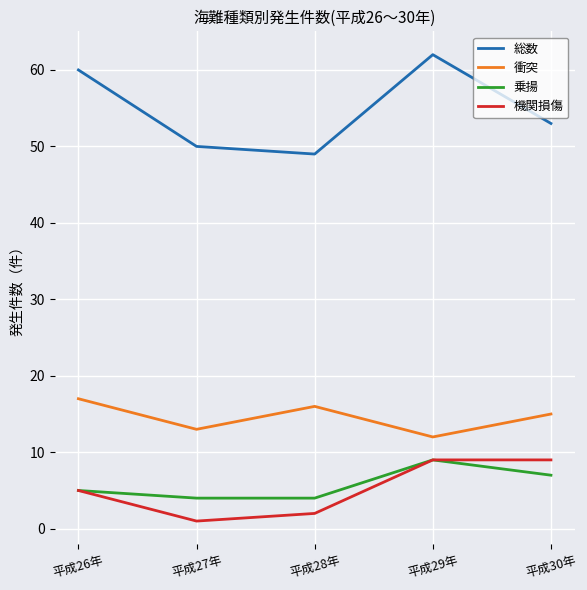

Read the 機関損傷 value at 平成30年.

9